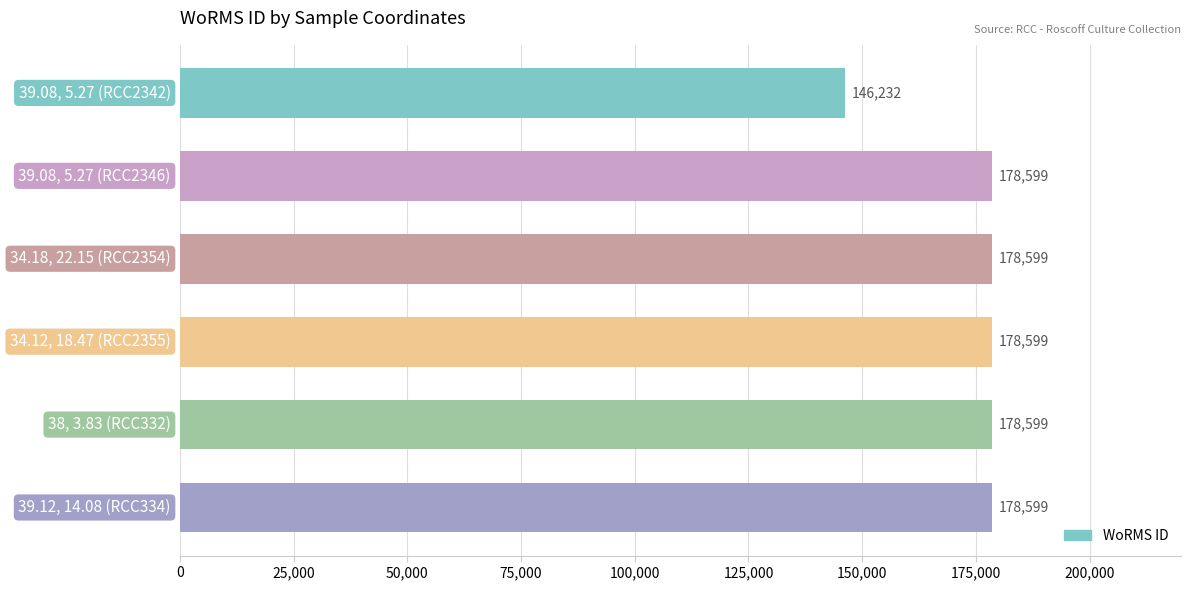

Reading bottom to top, transcribe all the data shown in this chart.

178599	178599	178599	178599	178599	146232